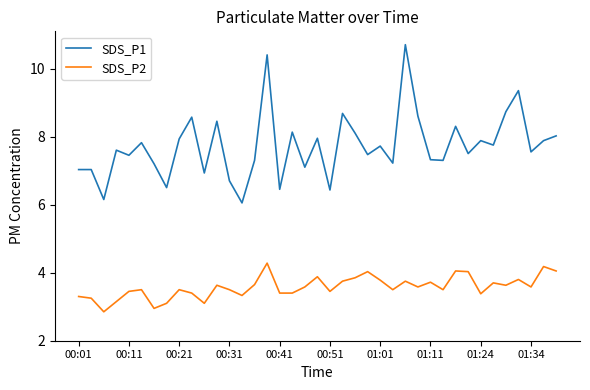

What is the minimum value shown in the chart?

2.9